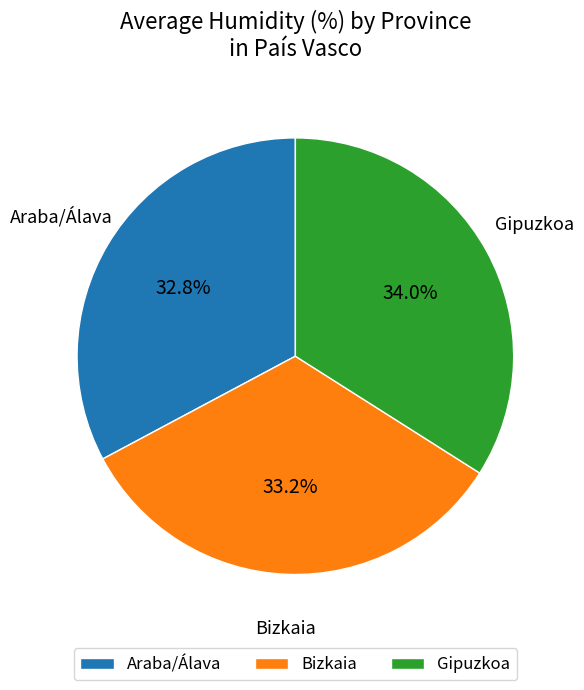

To the nearest percent, what is the combined percentage of Bizkaia and Araba/Álava?

66%